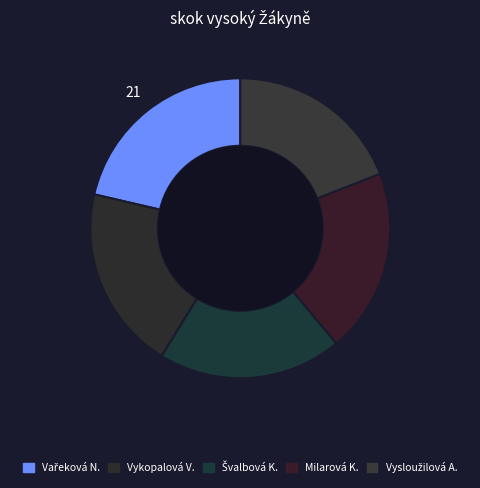

How many slices are in this pie chart?

5